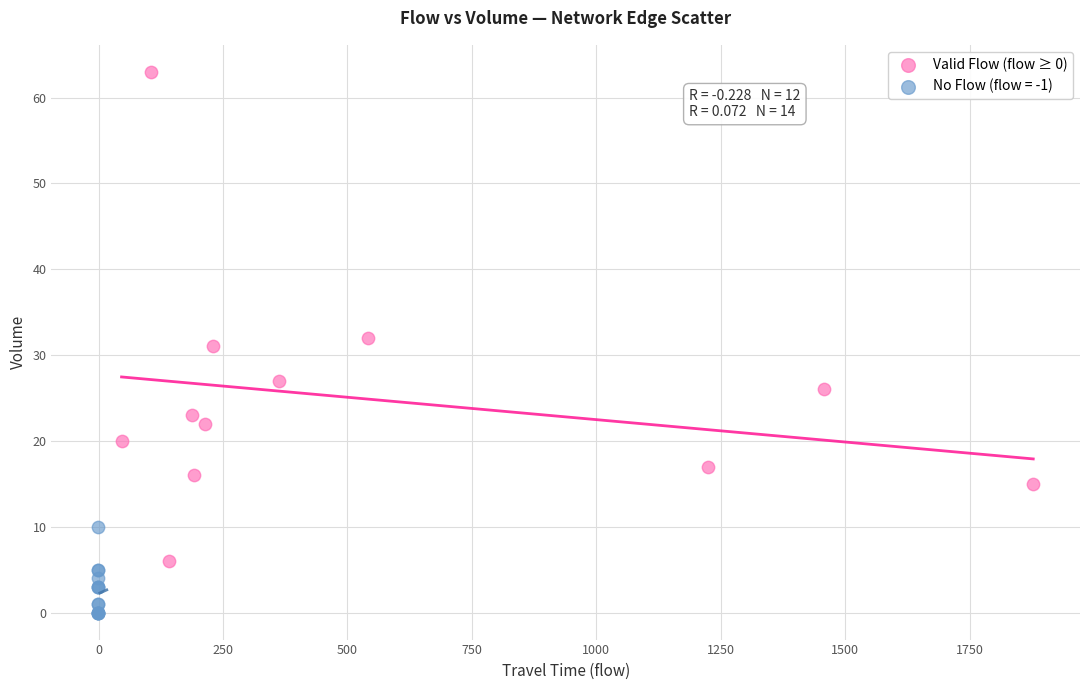

Which series reaches the minimum Y coordinate?

No Flow (flow = -1)